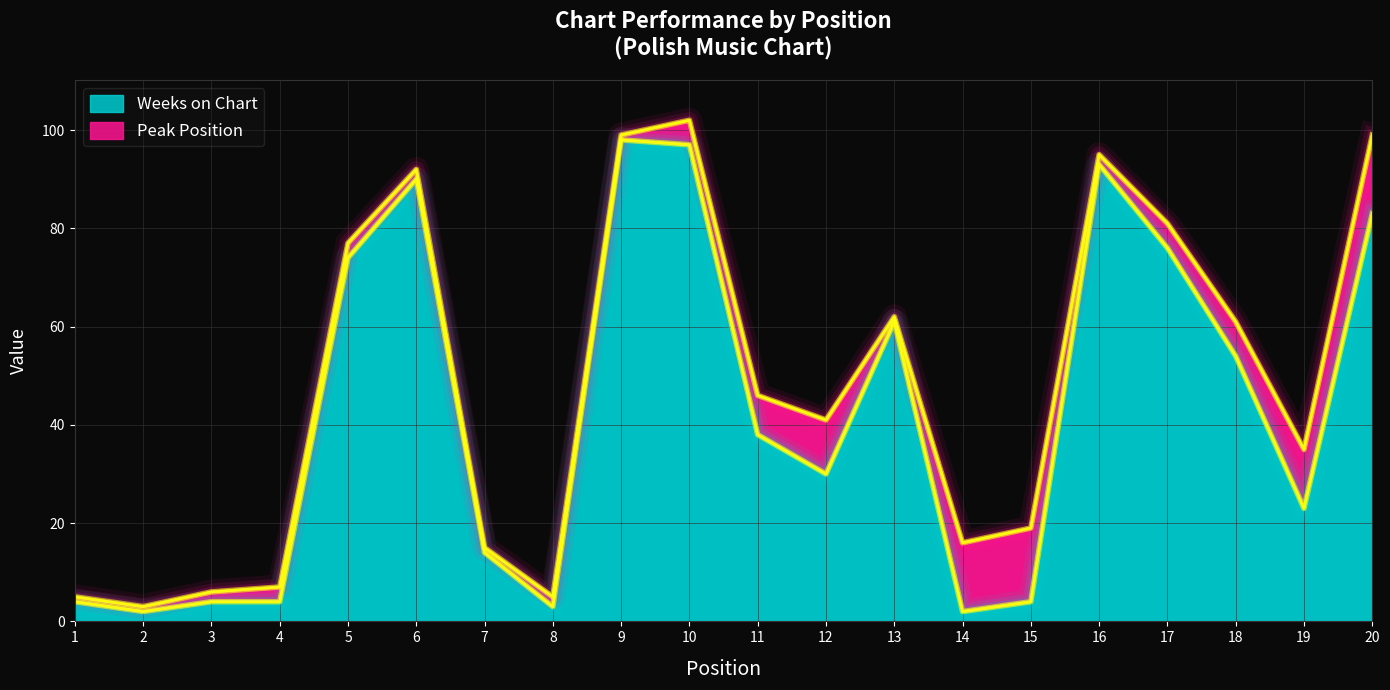

What is the value of the 2nd point from the left?

2